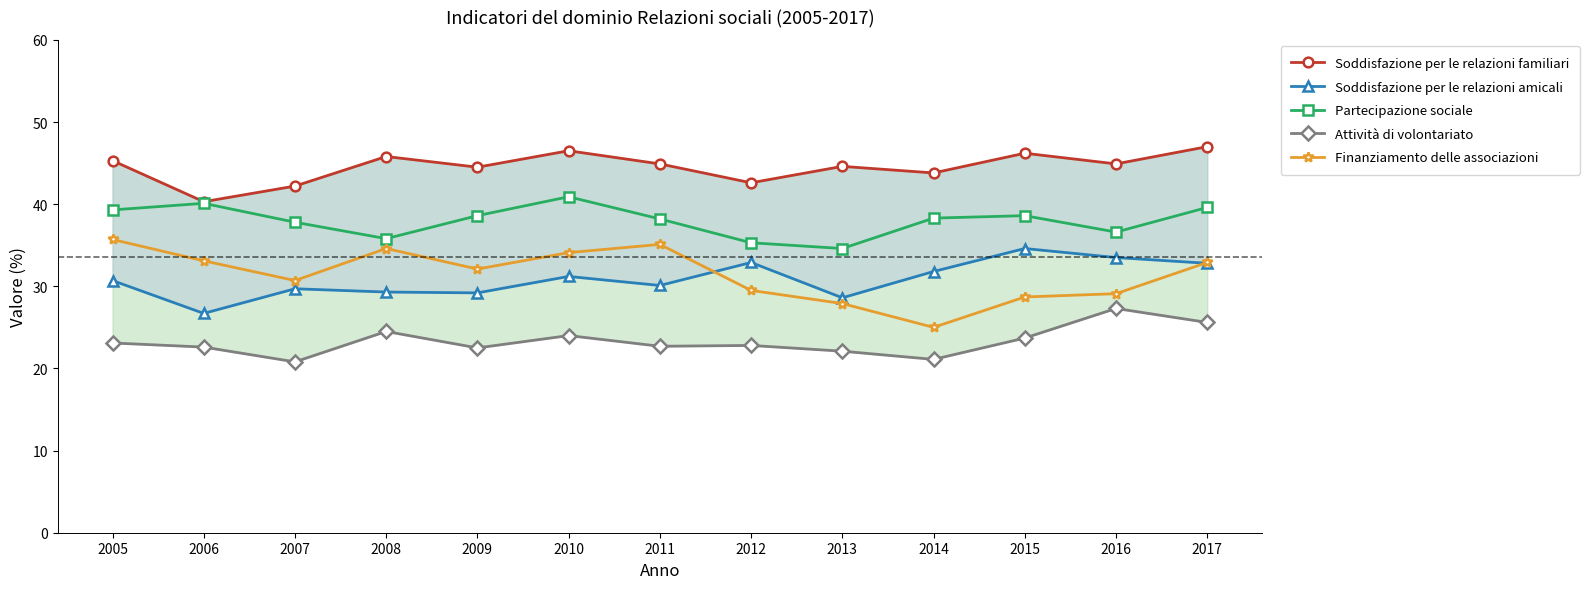

Reading right to left, list all the values displayed in this chart.

Soddisfazione per le relazioni familiari: 2017=47.0	2016=44.9	2015=46.2	2014=43.8	2013=44.6	2012=42.6	2011=44.9	2010=46.5	2009=44.5	2008=45.8	2007=42.2	2006=40.3	2005=45.3
Soddisfazione per le relazioni amicali: 2017=32.8	2016=33.5	2015=34.6	2014=31.8	2013=28.6	2012=32.9	2011=30.1	2010=31.2	2009=29.2	2008=29.3	2007=29.7	2006=26.7	2005=30.7
Partecipazione sociale: 2017=39.6	2016=36.6	2015=38.6	2014=38.3	2013=34.6	2012=35.3	2011=38.2	2010=40.9	2009=38.6	2008=35.8	2007=37.8	2006=40.1	2005=39.3
Attività di volontariato: 2017=25.6	2016=27.3	2015=23.7	2014=21.1	2013=22.1	2012=22.8	2011=22.7	2010=24.0	2009=22.5	2008=24.5	2007=20.8	2006=22.6	2005=23.1
Finanziamento delle associazioni: 2017=32.9	2016=29.1	2015=28.7	2014=25.0	2013=27.9	2012=29.5	2011=35.1	2010=34.1	2009=32.1	2008=34.6	2007=30.7	2006=33.1	2005=35.7